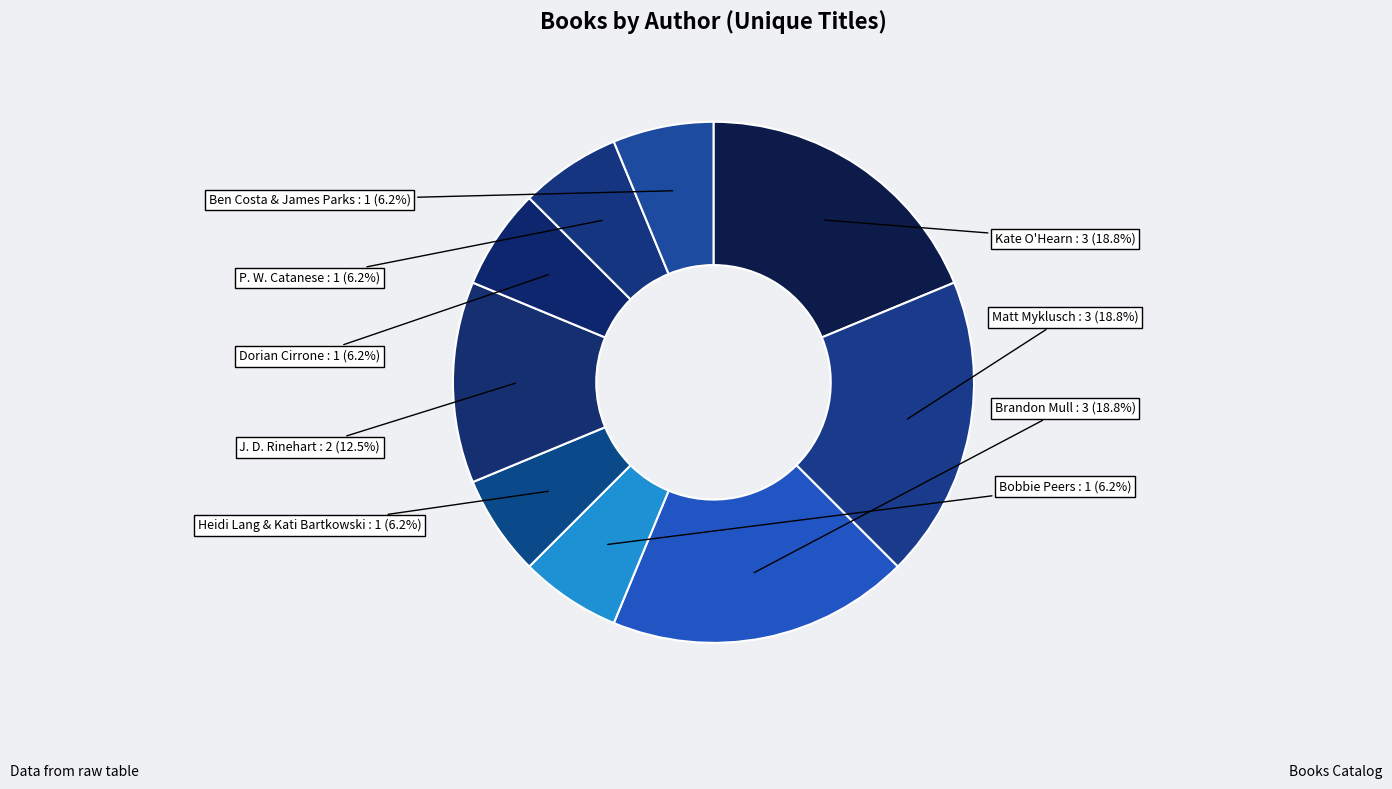

What percentage is the Heidi Lang & Kati Bartkowski slice, to the nearest percent?

6%